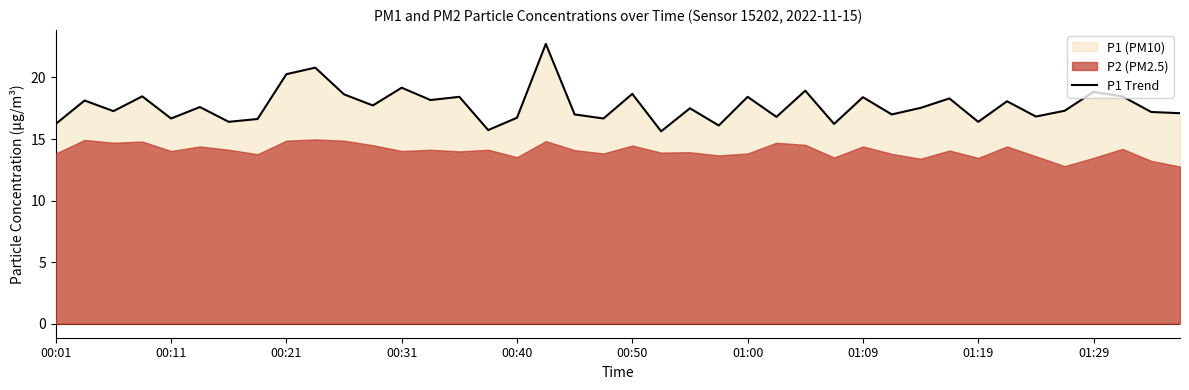

The value at 29 is 17.0. True or false?

True